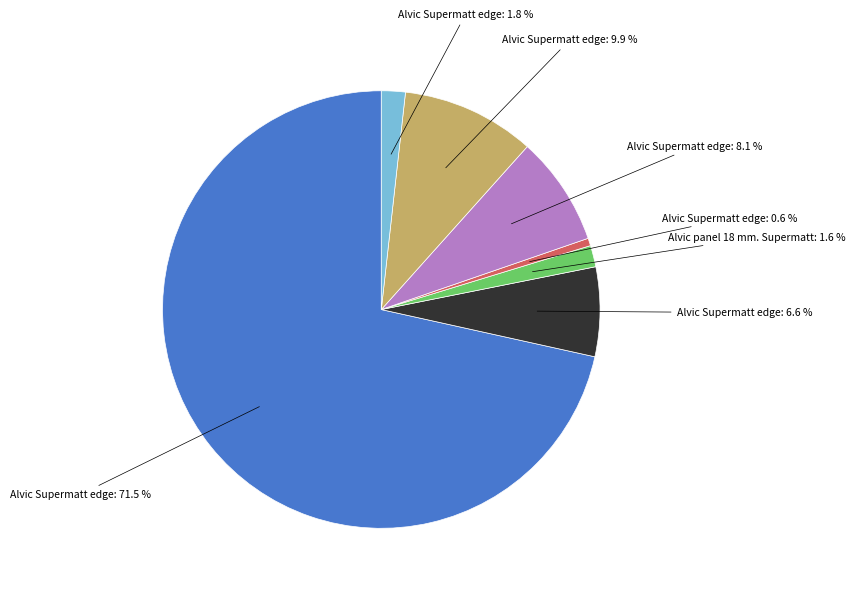

Is there any slice that represents more than half of the pie?

Yes